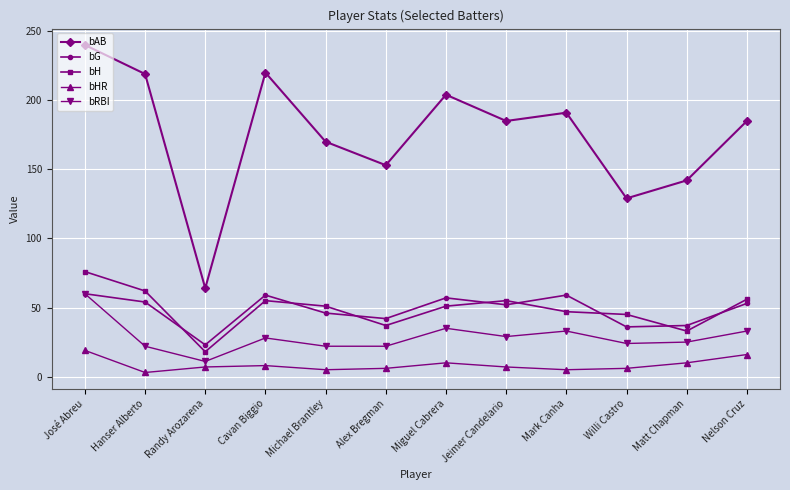

What is the average value of the bAB series?

175